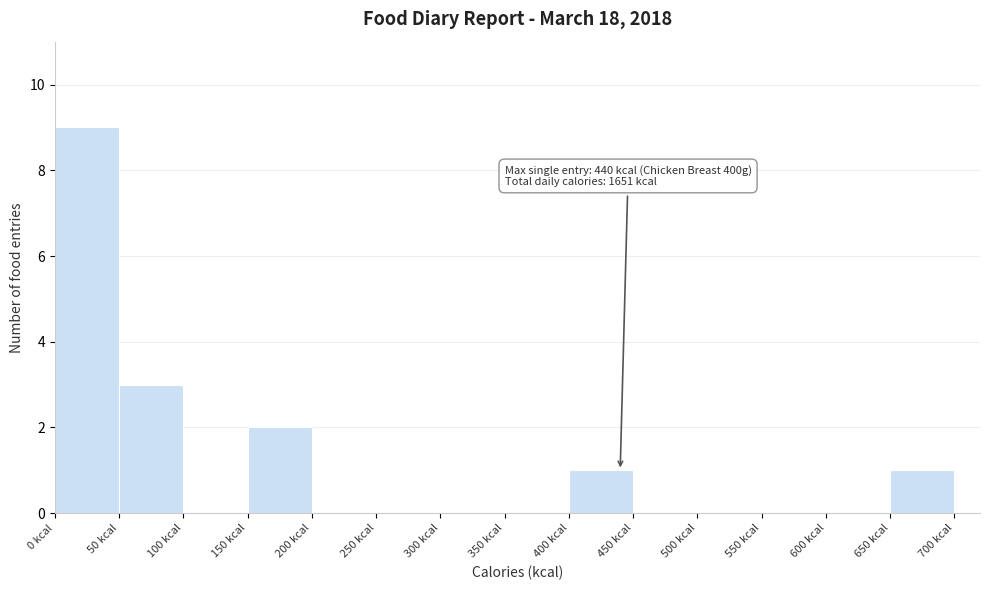

Which range on the x-axis has the tallest bar?

0 to 50